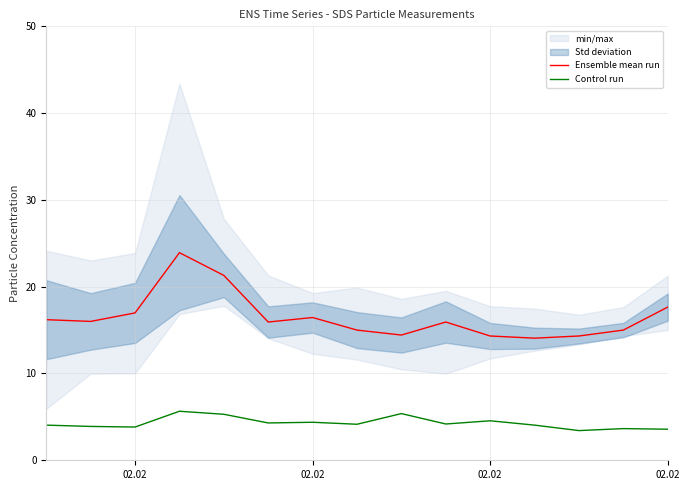

List the series in order of their overall mean, lowest first.

Control run, Ensemble mean run